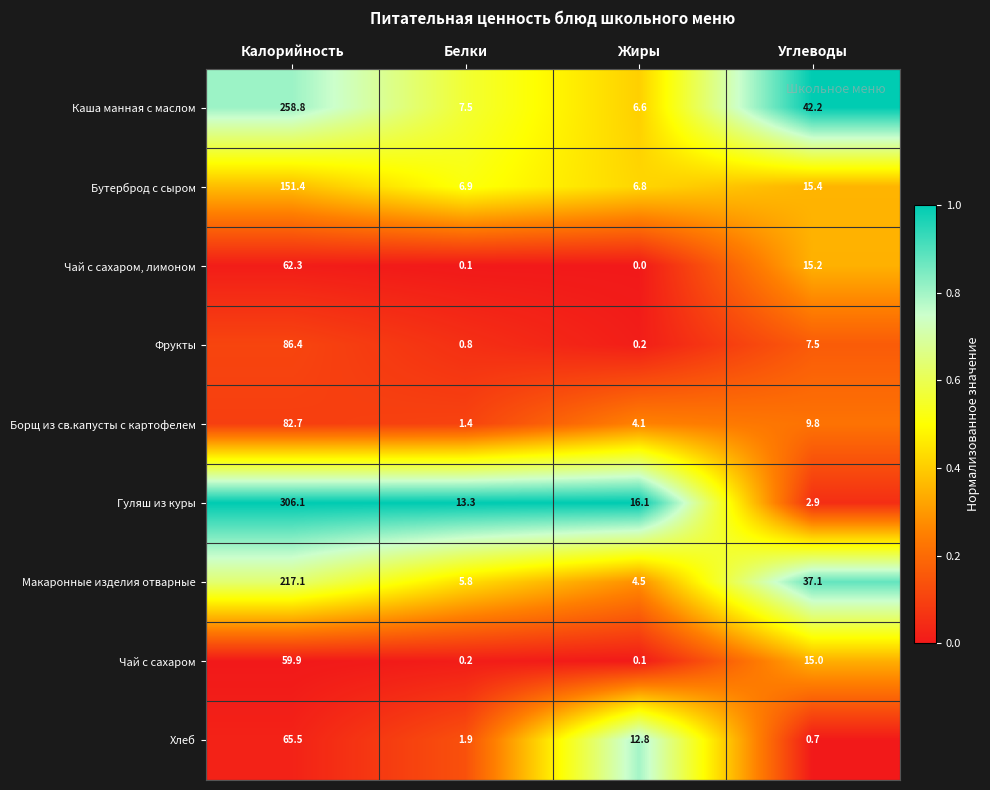

At which category is the sum across all series the highest?

Калорийность